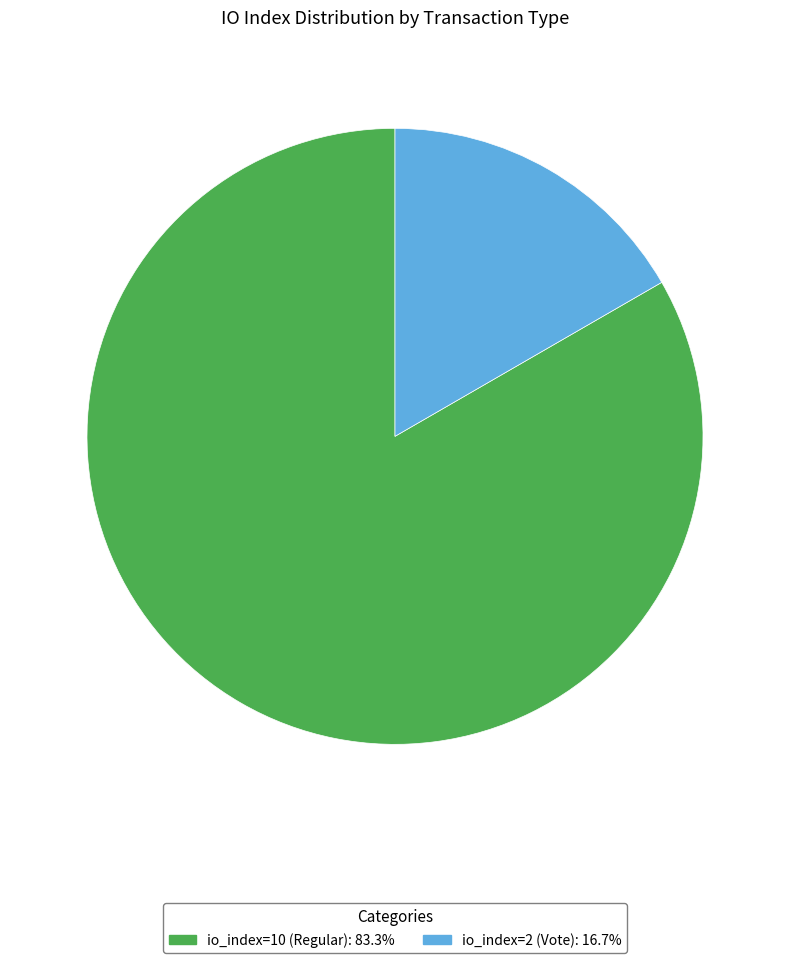

Is there any slice that represents more than half of the pie?

Yes